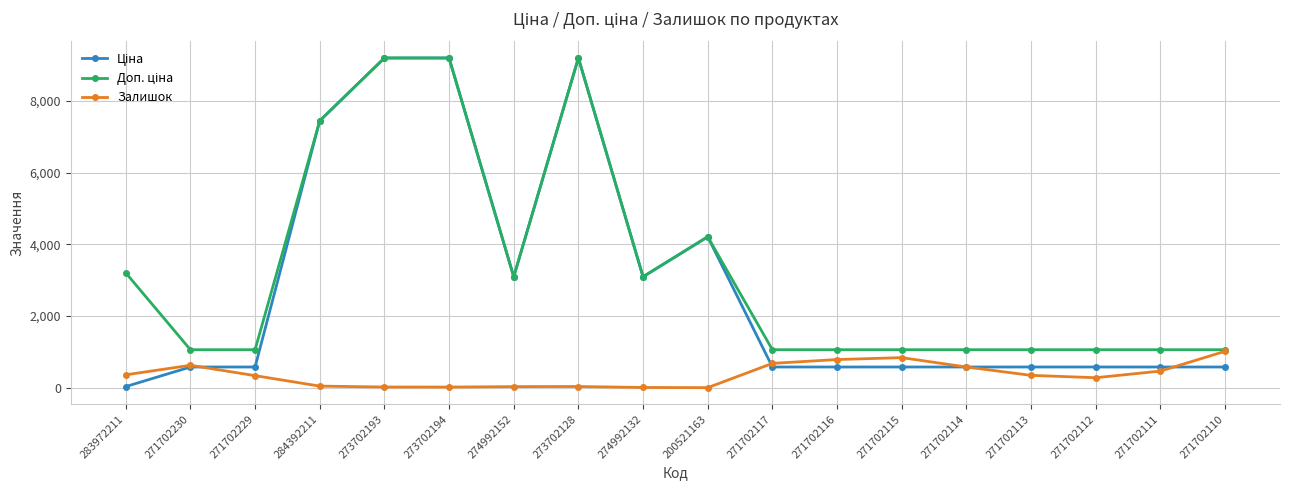

Is it true that Залишок equals 2.0 at 200521163?

True